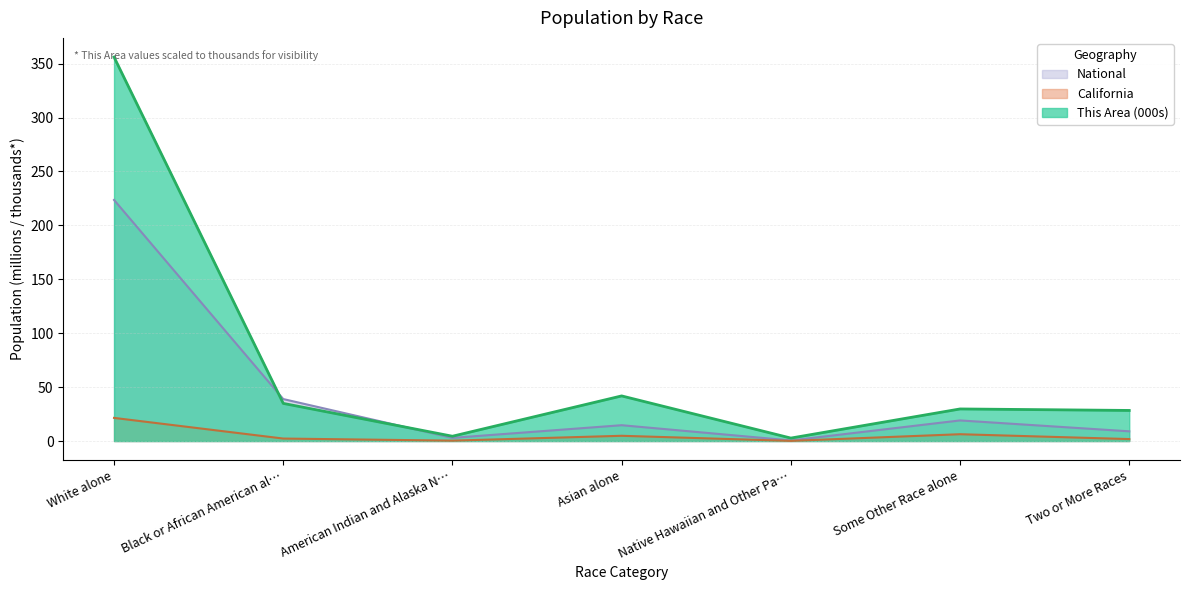

True or false: National has a value of 27.0 at Some Other Race alone.

False